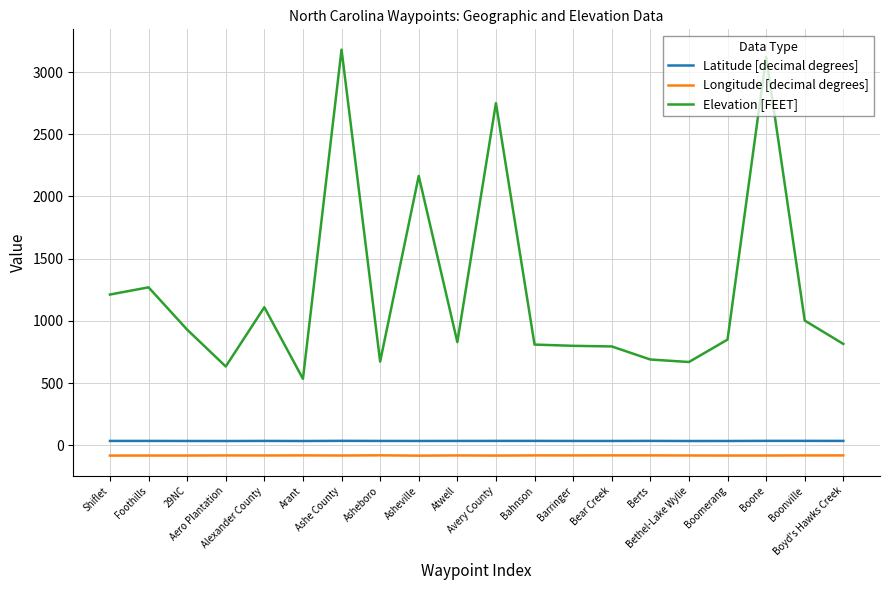

True or false: Longitude [decimal degrees] and Elevation [FEET] cross at least once.

False